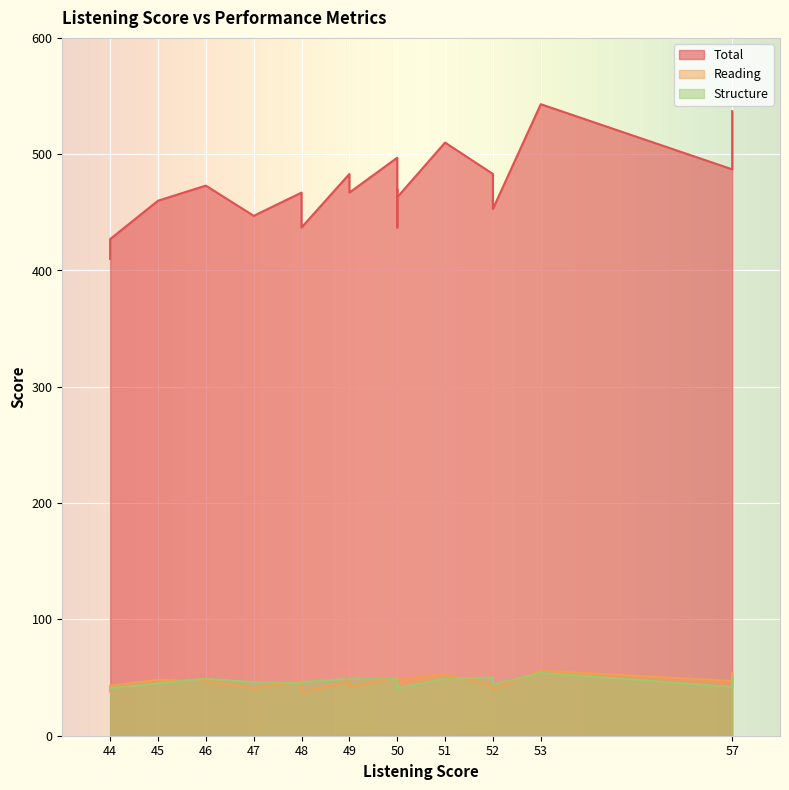

Which series has the widest spread of values?

Total